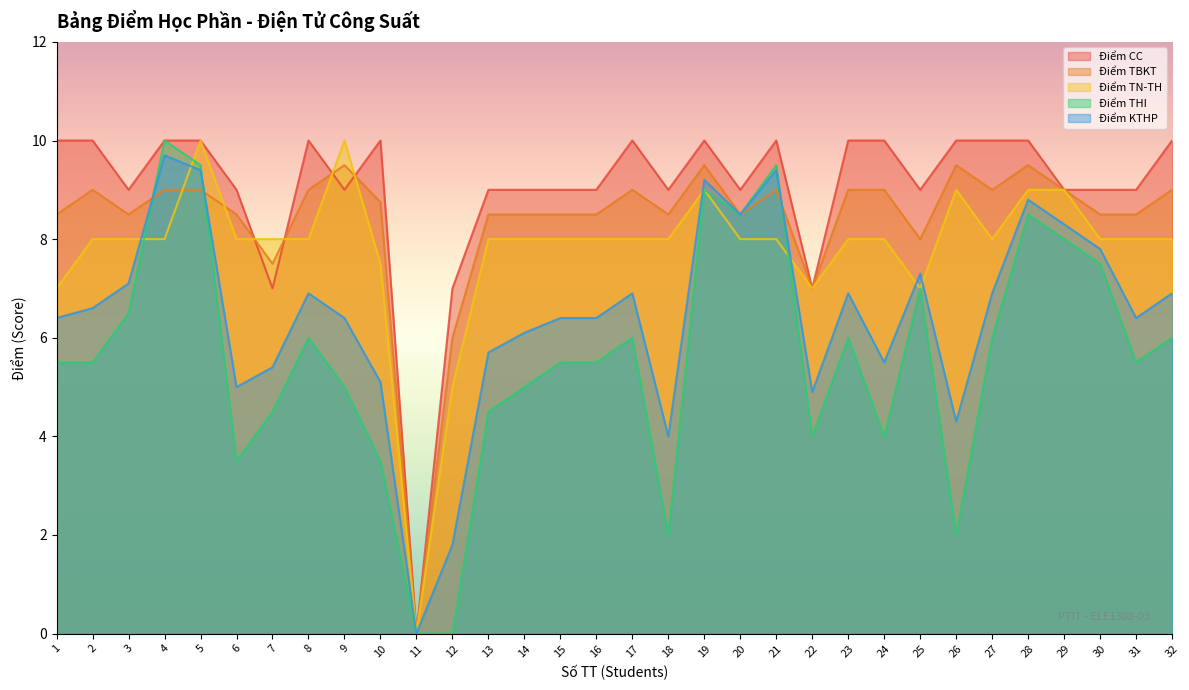

Reading right to left, list all the values displayed in this chart.

Điểm CC: 10.0	9.0	9.0	9.0	10.0	10.0	10.0	9.0	10.0	10.0	7.0	10.0	9.0	10.0	9.0	10.0	9.0	9.0	9.0	9.0	7.0	0.0	10.0	9.0	10.0	7.0	9.0	10.0	10.0	9.0	10.0	10.0
Điểm TBKT: 9.0	8.5	8.5	9.0	9.5	9.0	9.5	8.0	9.0	9.0	7.0	9.0	8.5	9.5	8.5	9.0	8.5	8.5	8.5	8.5	6.0	0.0	8.8	9.5	9.0	7.5	8.5	9.0	9.0	8.5	9.0	8.5
Điểm TN-TH: 8.0	8.0	8.0	9.0	9.0	8.0	9.0	7.0	8.0	8.0	7.0	8.0	8.0	9.0	8.0	8.0	8.0	8.0	8.0	8.0	5.0	0.0	7.5	10.0	8.0	8.0	8.0	10.0	8.0	8.0	8.0	7.0
Điểm THI: 6.0	5.5	7.5	8.0	8.5	6.0	2.0	7.0	4.0	6.0	4.0	9.5	8.5	9.0	2.0	6.0	5.5	5.5	5.0	4.5	0.0	0.0	3.5	5.0	6.0	4.5	3.5	9.5	10.0	6.5	5.5	5.5
Điểm KTHP: 6.9	6.4	7.8	8.3	8.8	6.9	4.3	7.3	5.5	6.9	4.9	9.4	8.5	9.2	4.0	6.9	6.4	6.4	6.1	5.7	1.8	0.0	5.1	6.4	6.9	5.4	5.0	9.4	9.7	7.1	6.6	6.4